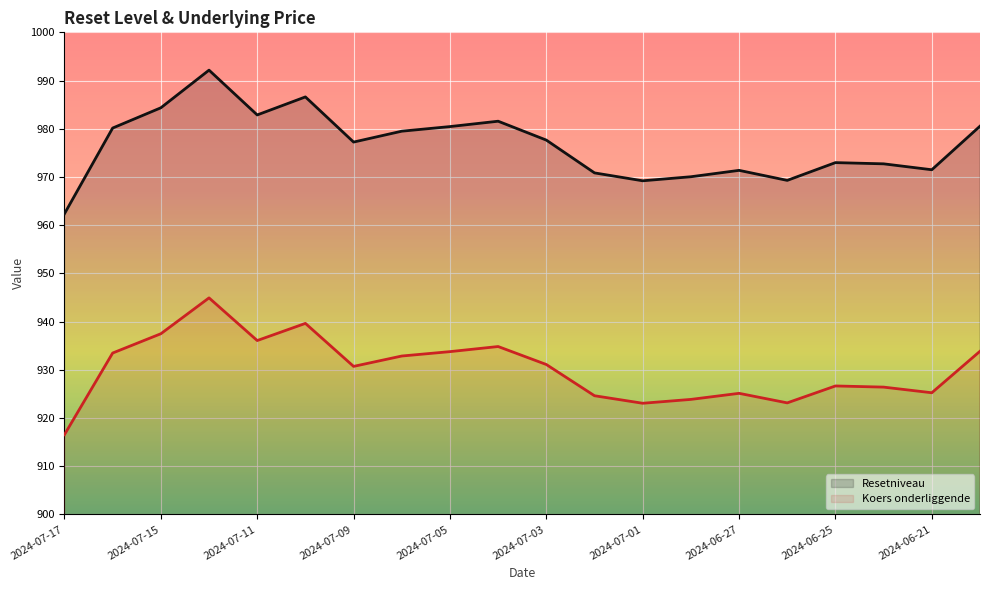

How many data points in Koers onderliggende are less than 931?

10